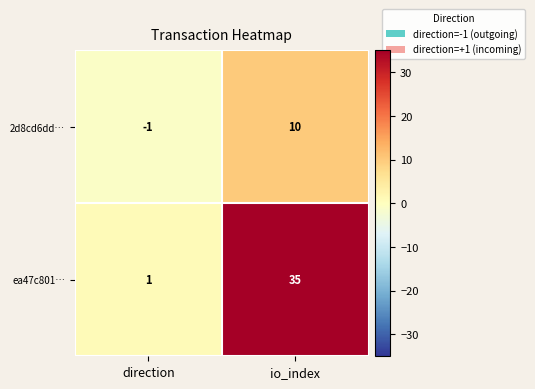

What is the difference between the highest and lowest values at io_index?

25